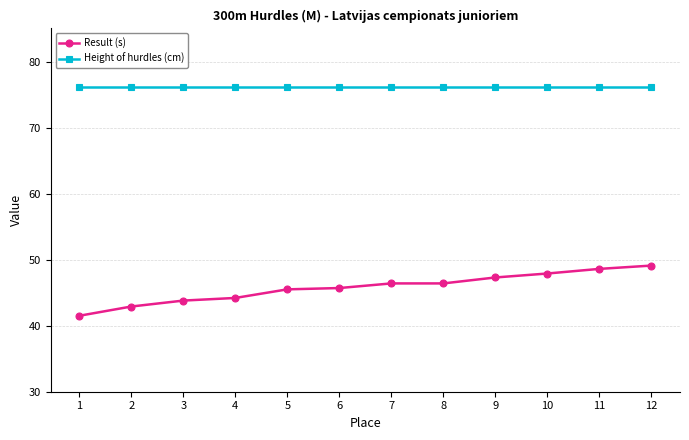

Rank the series by their maximum value, from highest to lowest.

Height of hurdles (cm), Result (s)